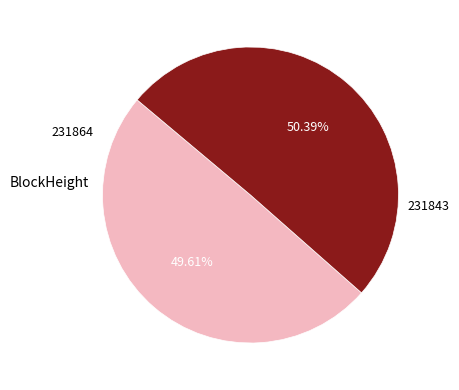

Which slice is the largest?

231843